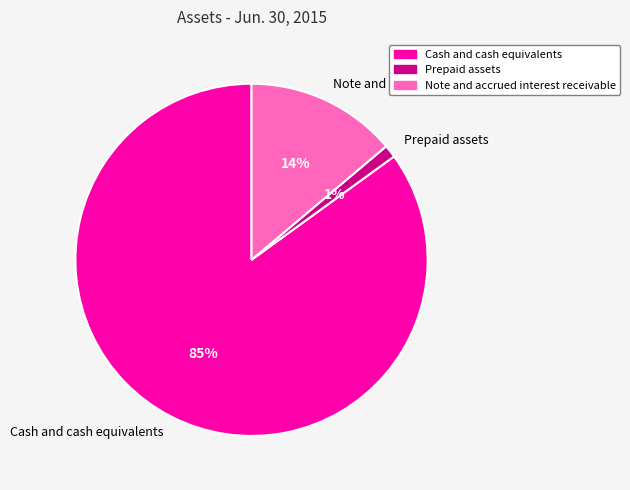

Which has a higher value, Cash and cash equivalents or Prepaid assets?

Cash and cash equivalents